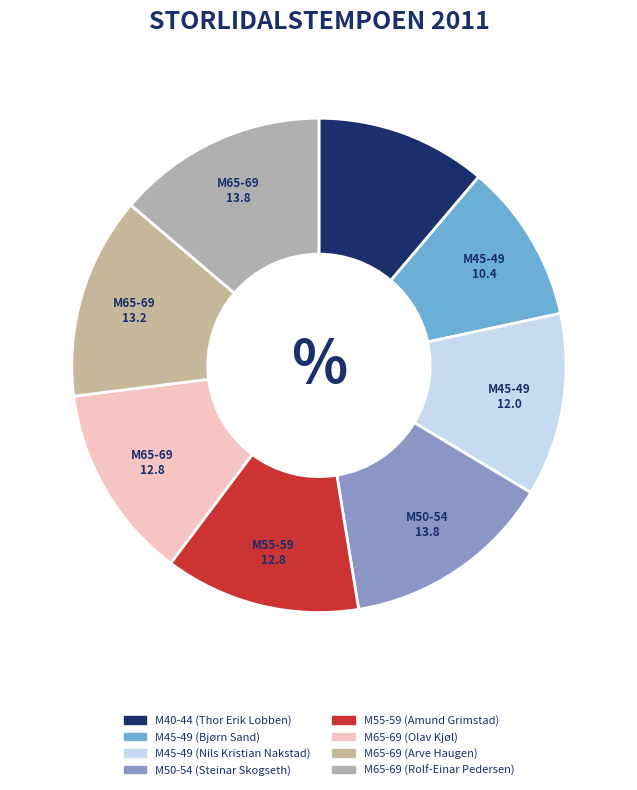

Does M65-69 (Arve Haugen) represent more than half of the total?

No